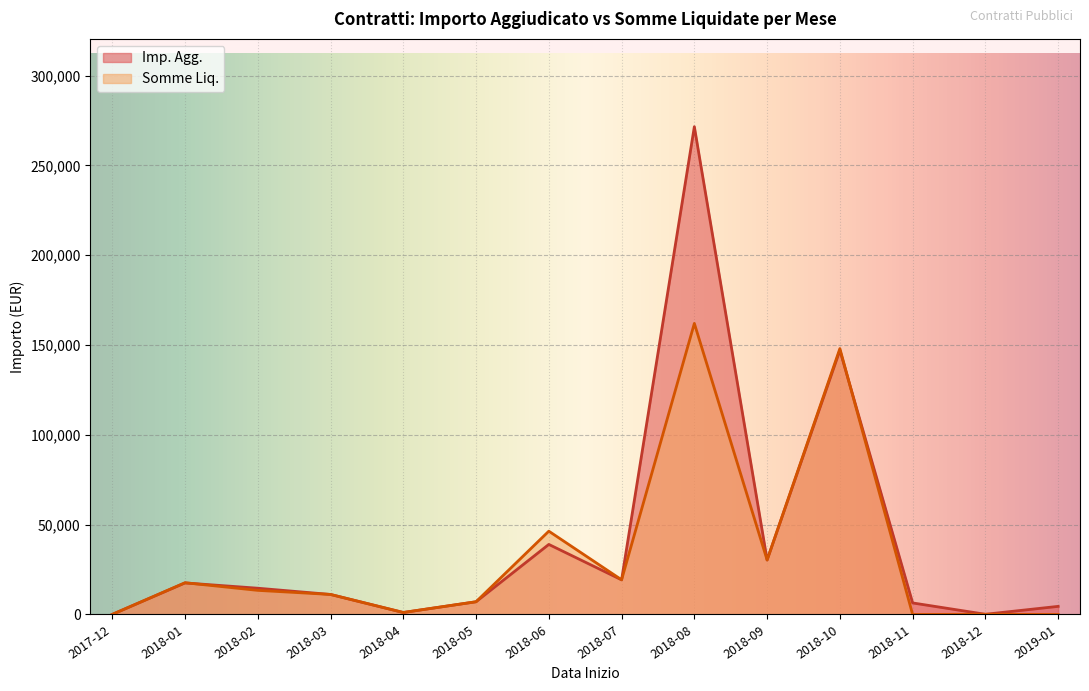

At which label does Imp. Agg. first exceed 14617?

2018-01